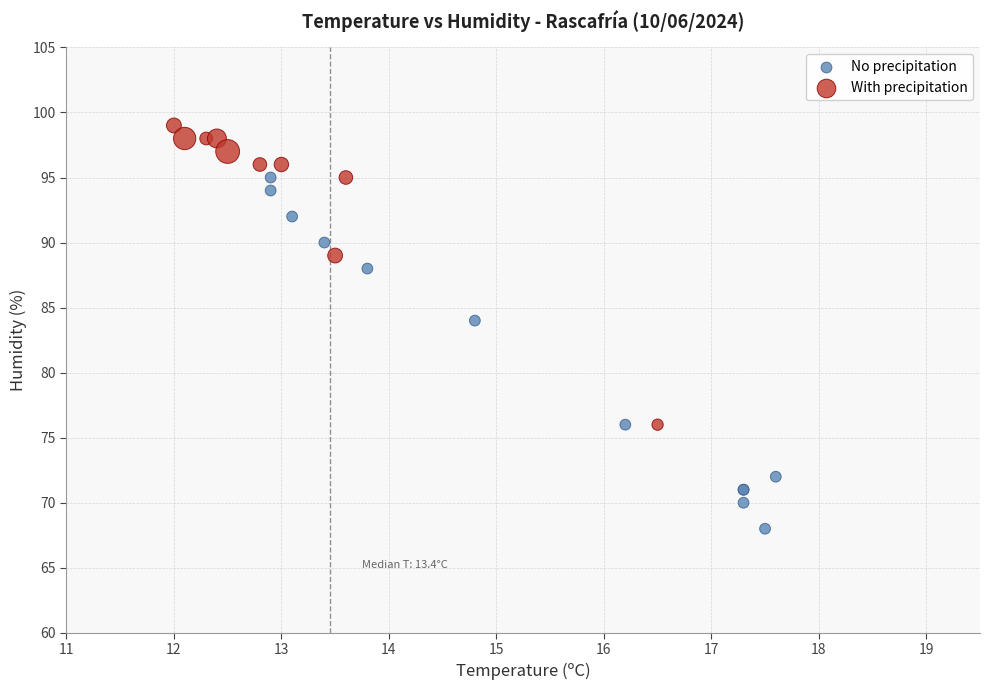

Which series contains the highest Y value?

With precipitation